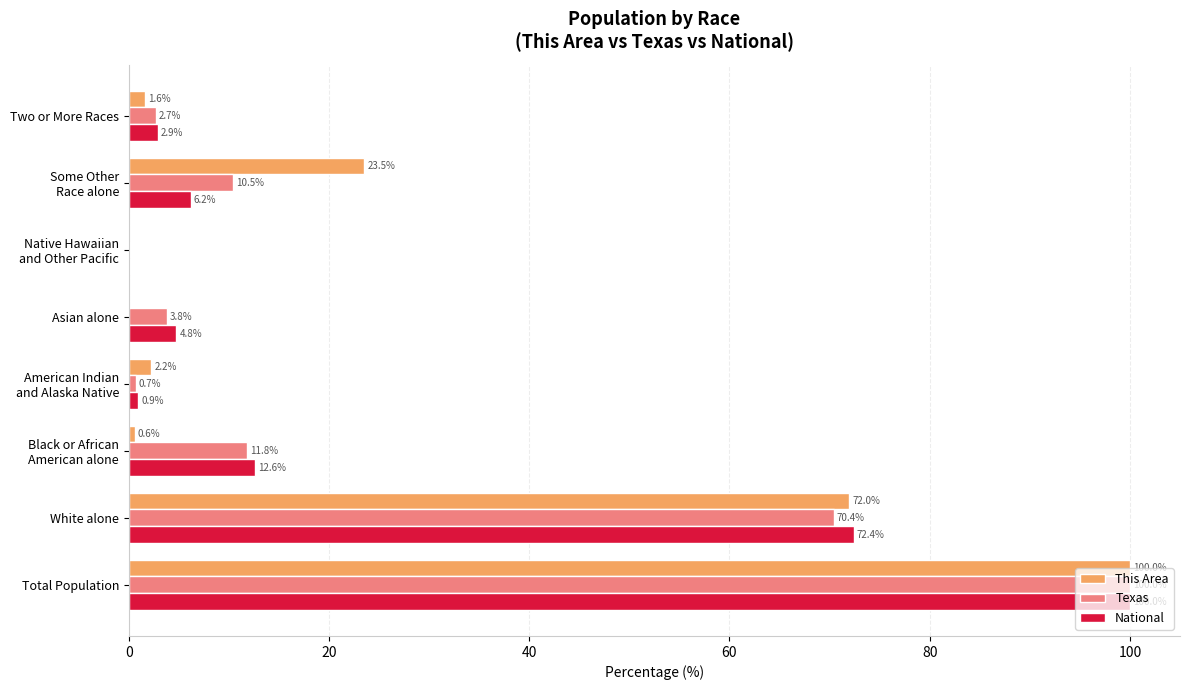

Which series has the widest spread of values?

This Area